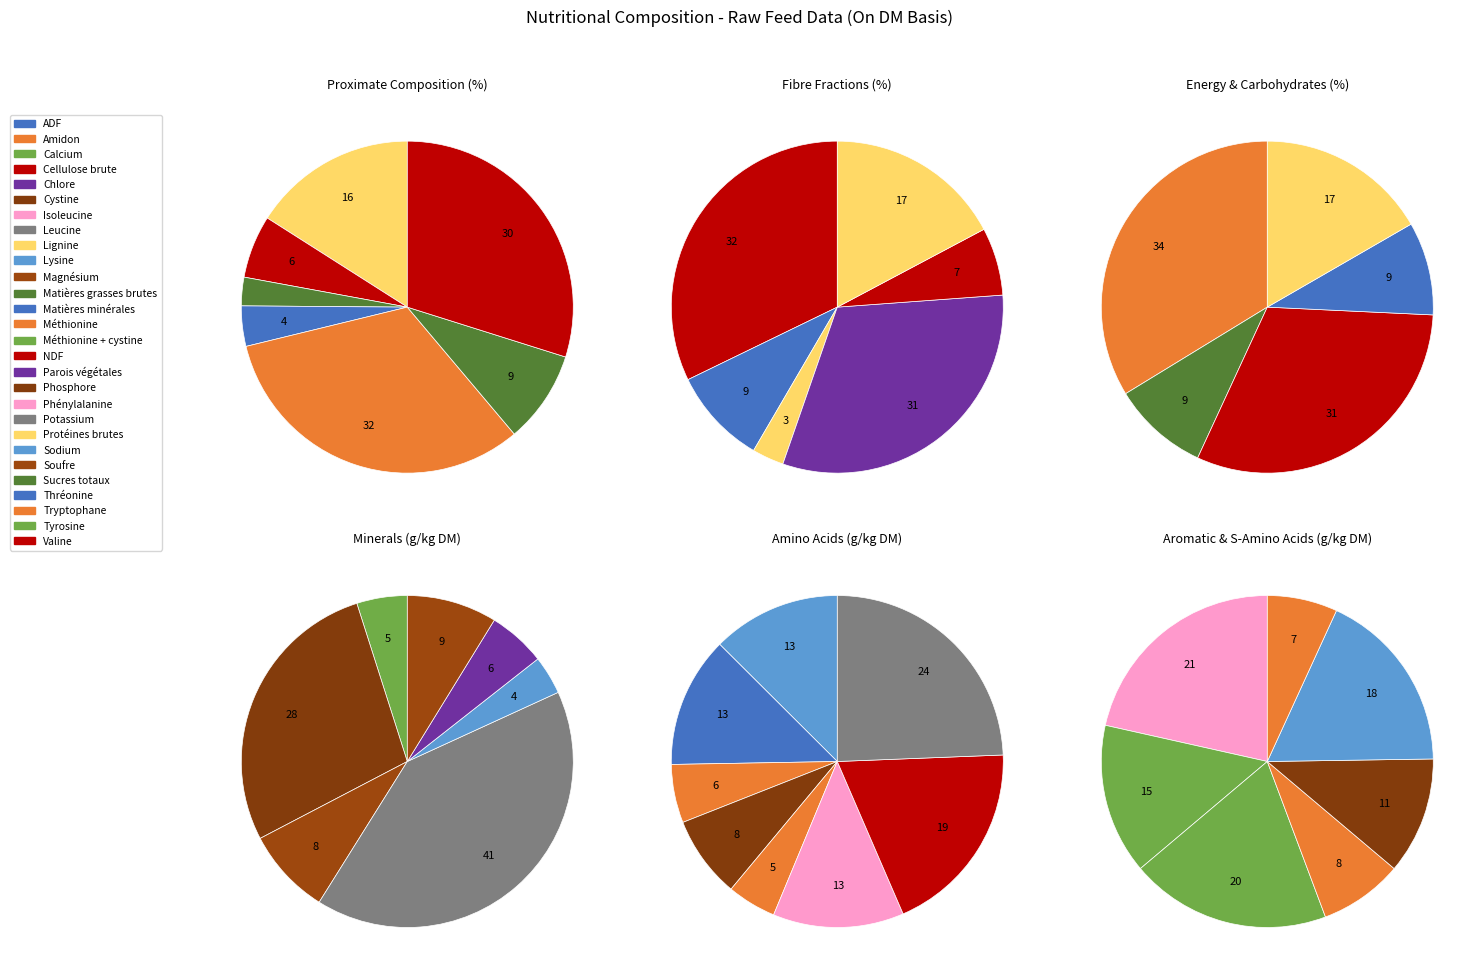

Is ADF the majority of the pie?

No